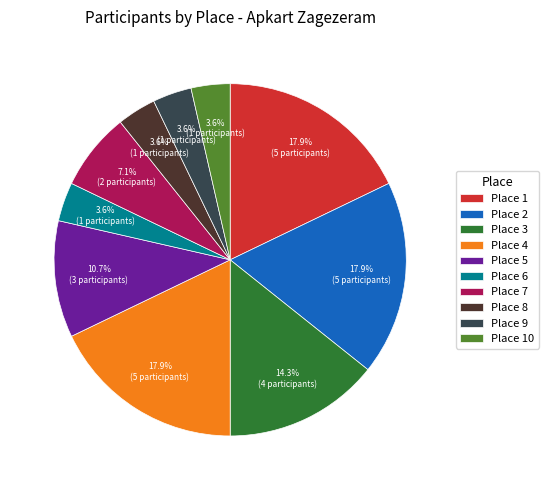

To the nearest percent, what is the difference between the largest and smallest slice percentages?

14%